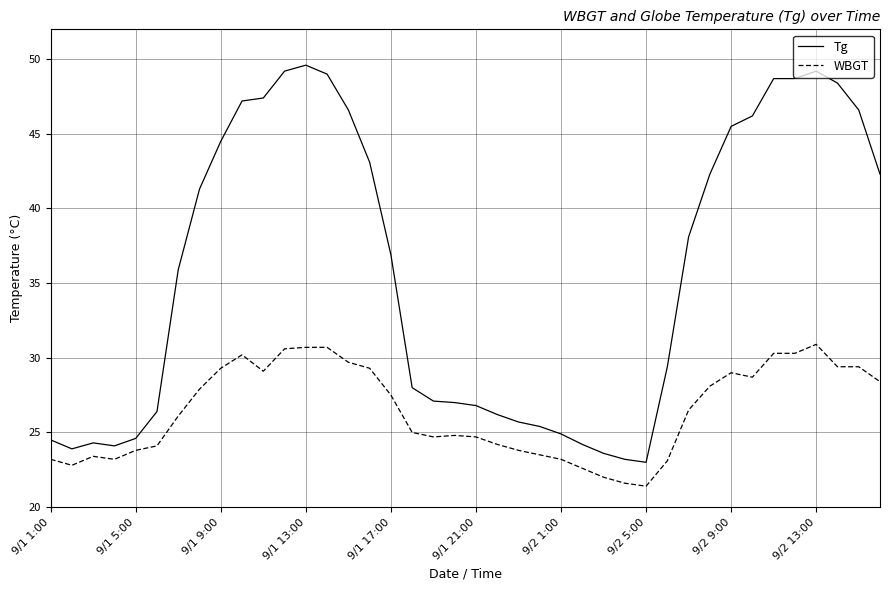

What is the difference between the maximum and minimum values in the Tg series?

26.6